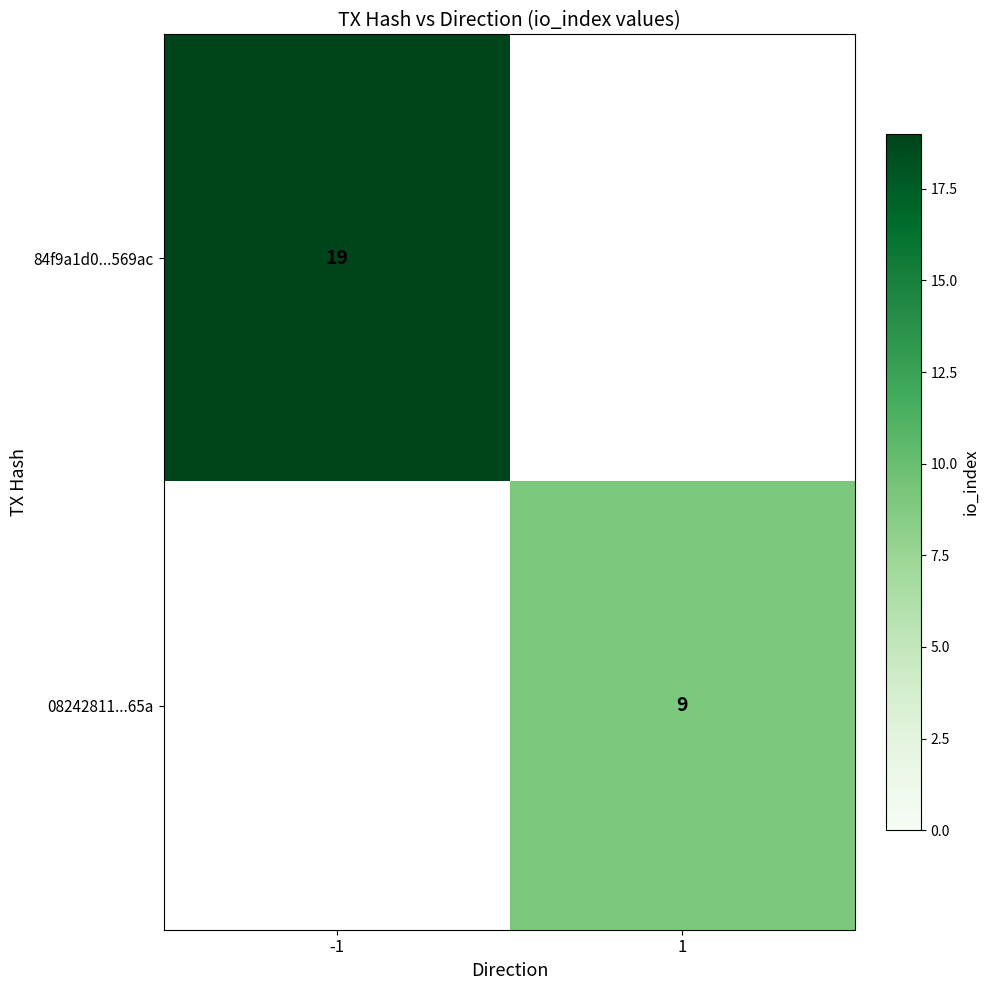

What is the difference between the highest and lowest values at -1?

19